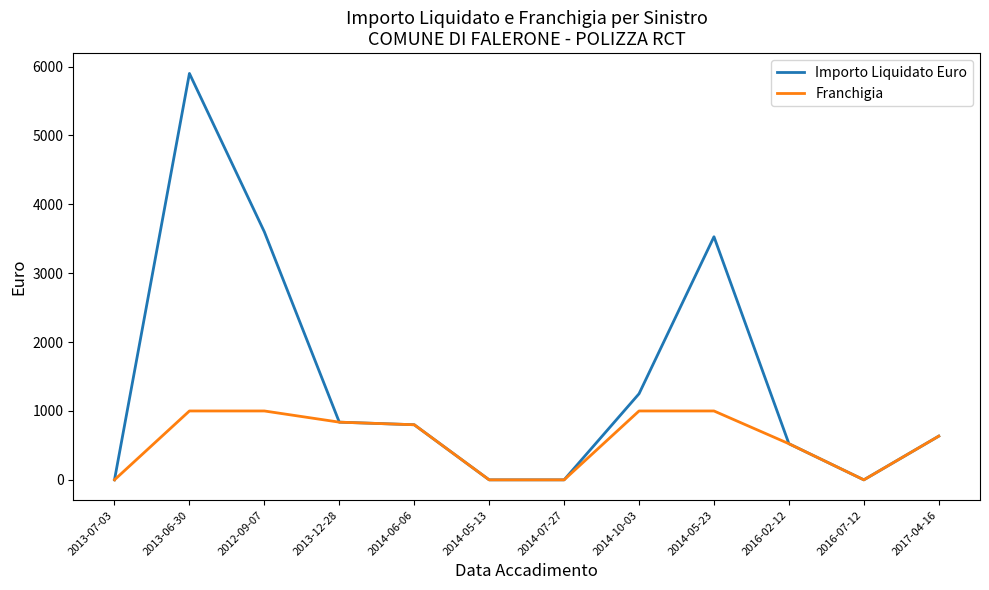

What is the maximum value shown in the chart?

5900.0